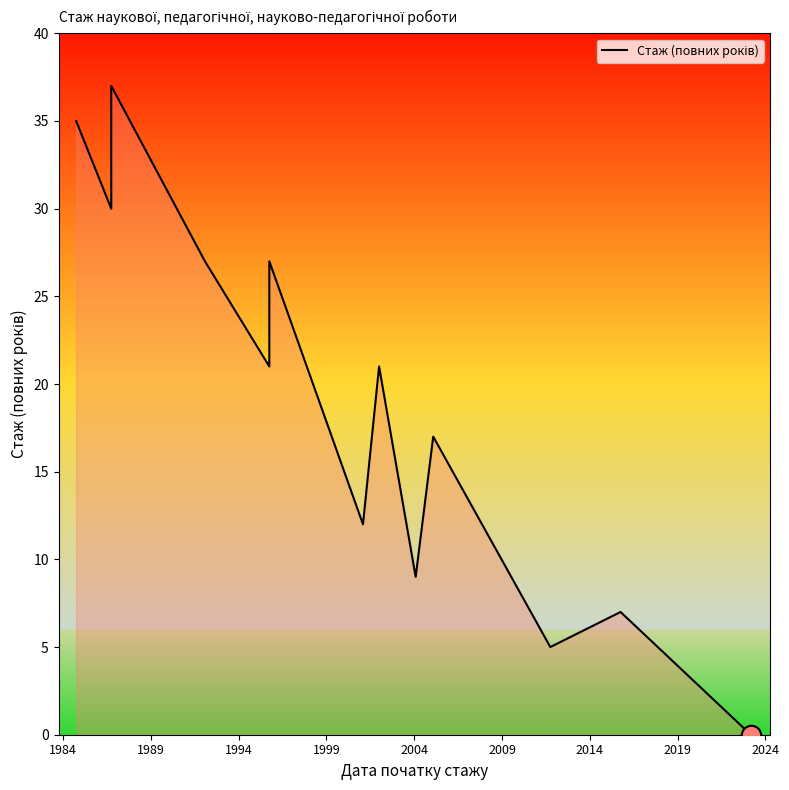

Reading left to right, list all the values displayed in this chart.

35	30	37	27	21	27	12	21	9	17	5	7	0	0	0